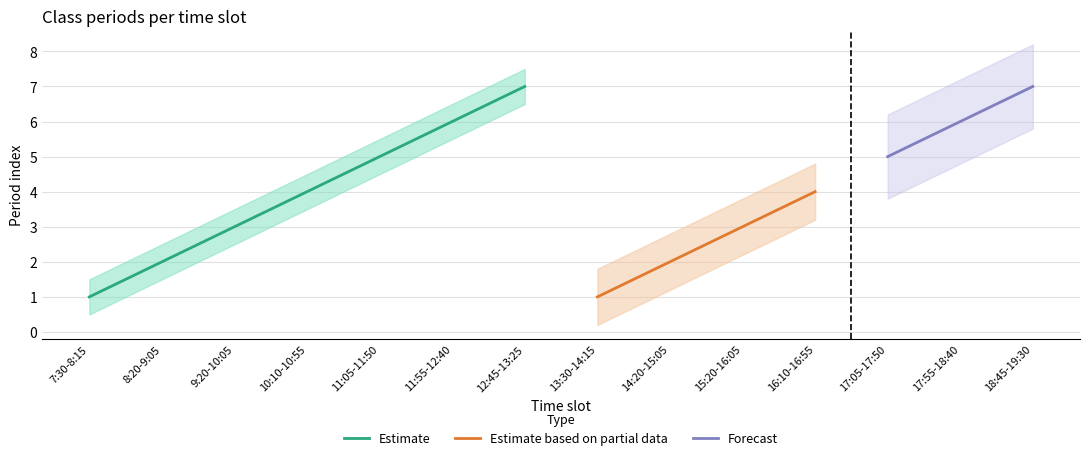

In Estimate, how many points are higher than both neighbors (excluding endpoints)?

0